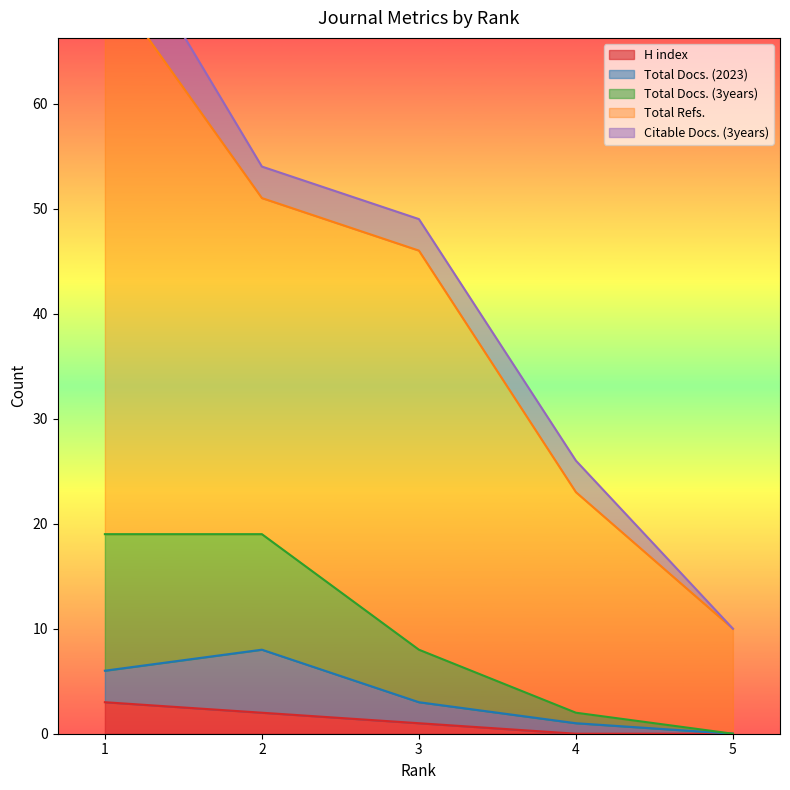

How many values in the Total Docs. (2023) series are below 2?

2